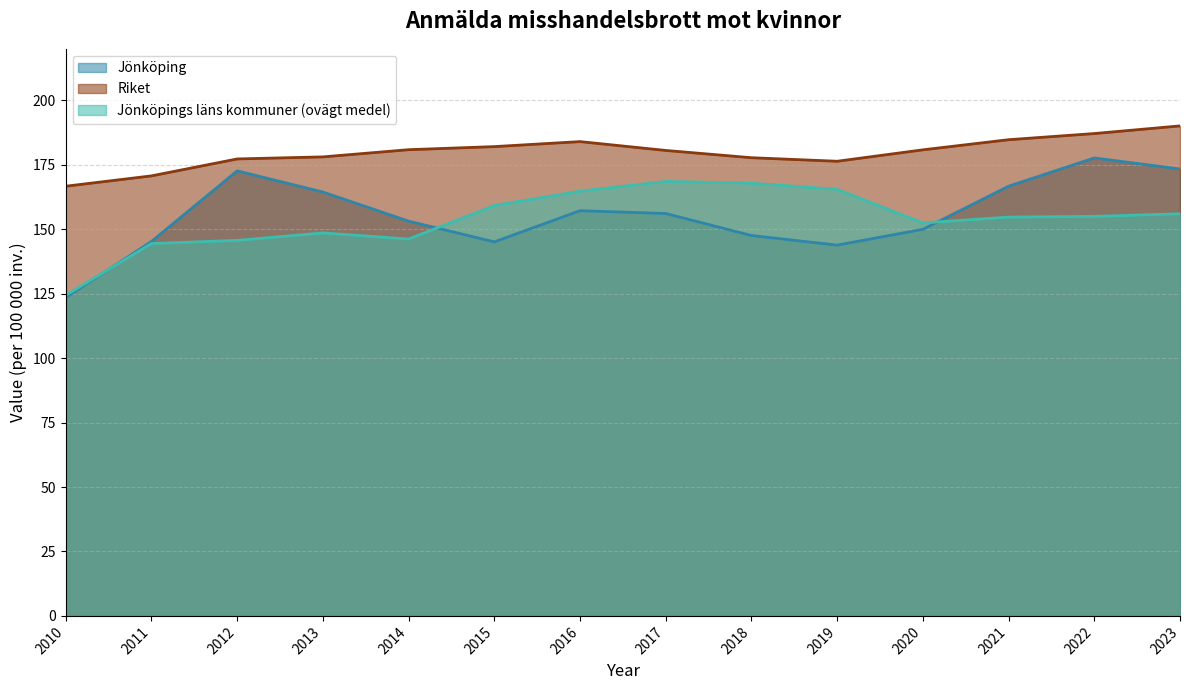

True or false: Riket has more than 1 points higher than both neighbors.

False